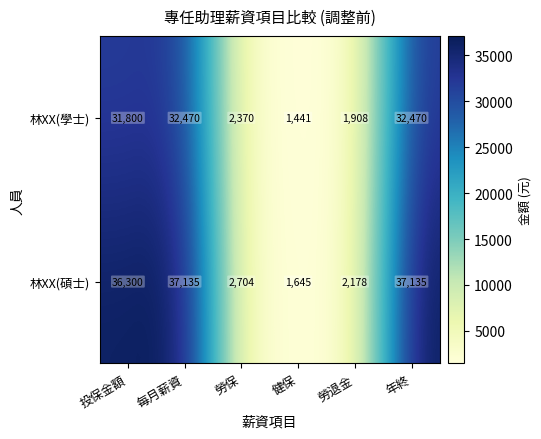

What is the difference between the maximum and minimum values in the 林XX(碩士) series?

35490